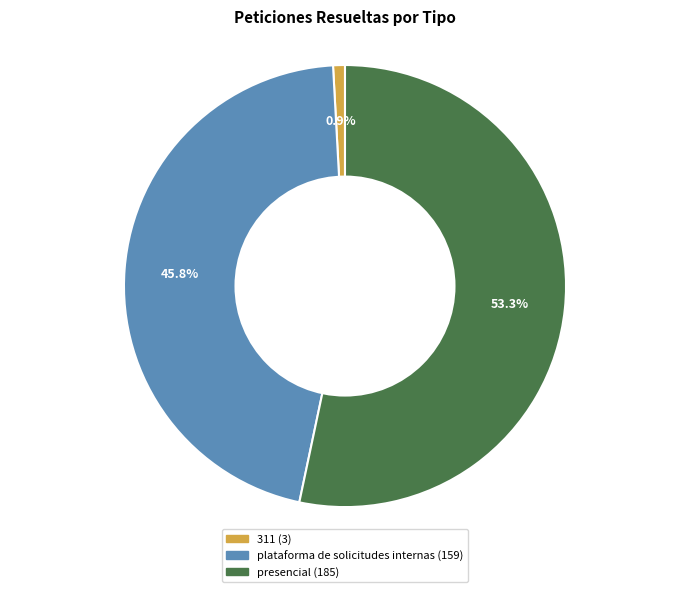

What portion of the pie excludes presencial?

46.7%